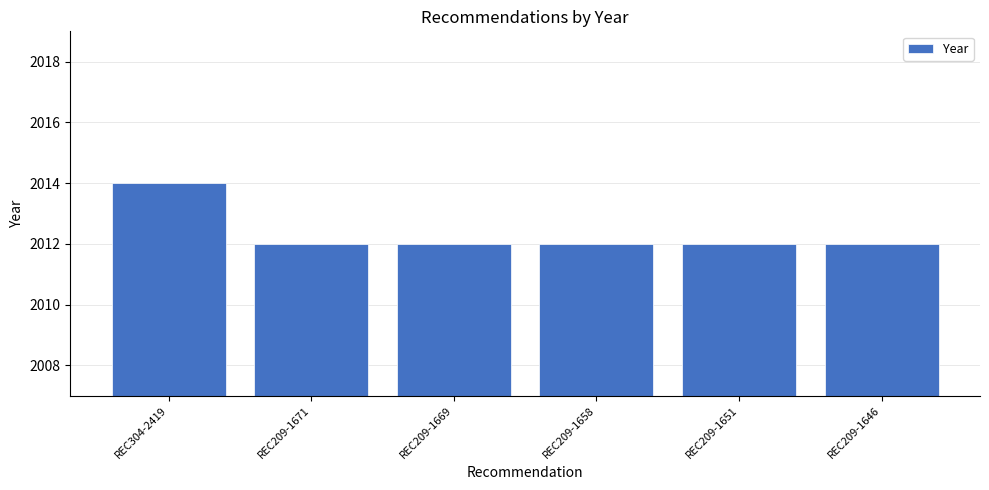

Which has a higher value, REC304-2419 or REC209-1646?

REC304-2419